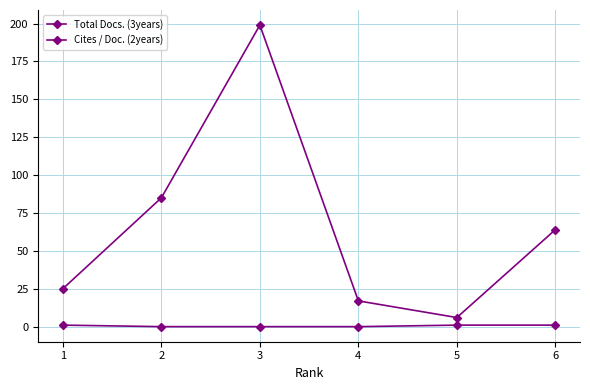

What is the difference between the maximum and second lowest values in the Total Docs. (3years) series?

182